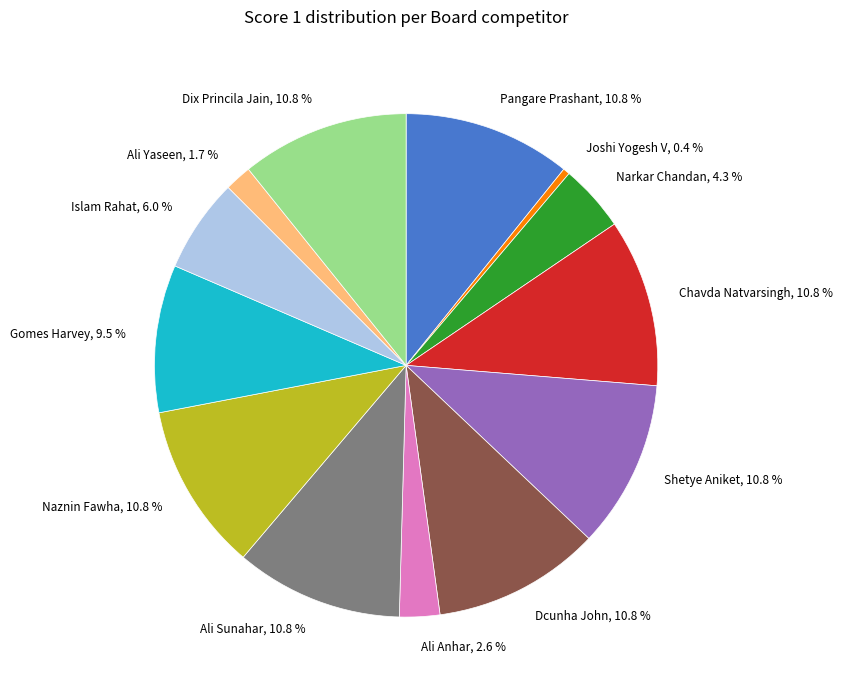

Count the number of slices in the pie.

13